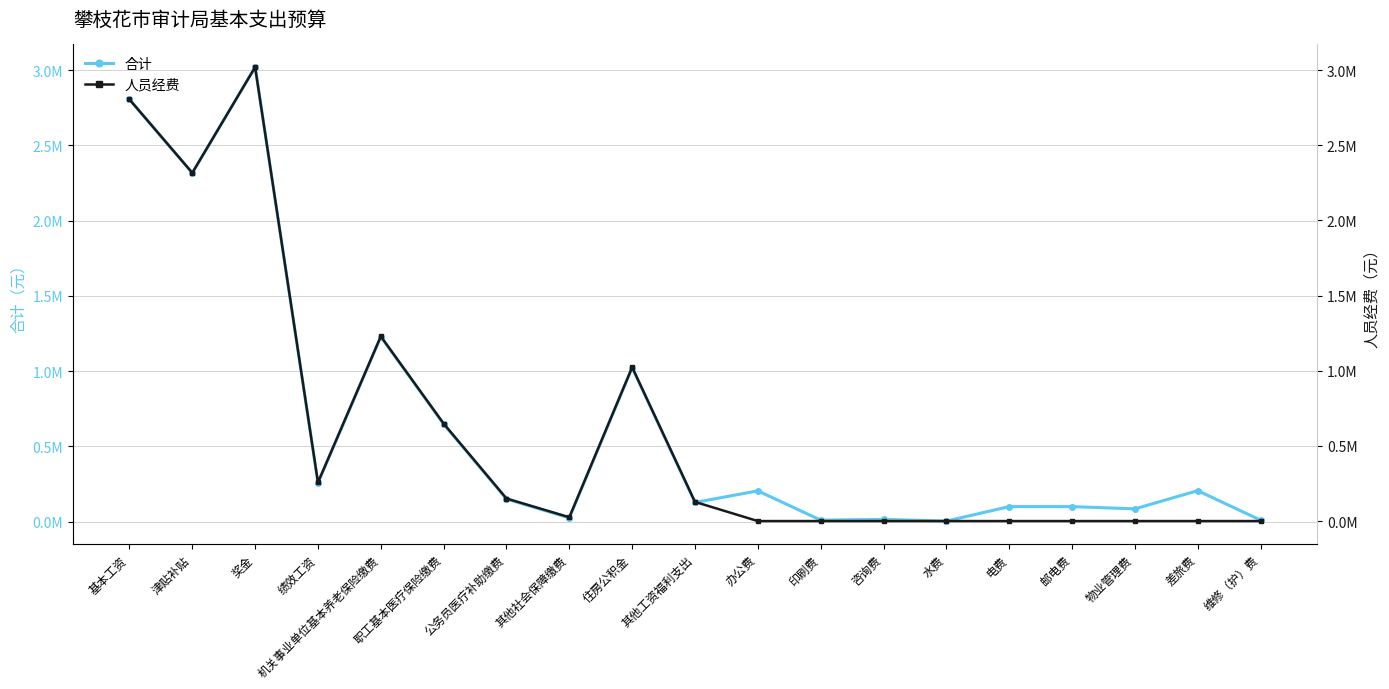

Is it true that 人员经费 equals 0.0 at 差旅费?

True